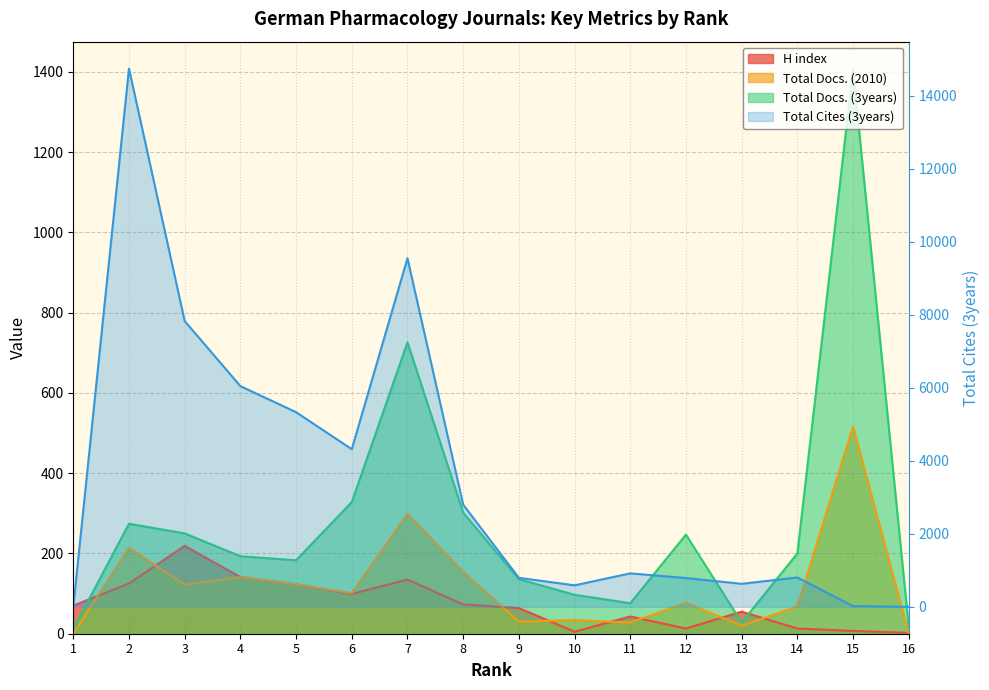

Between 6 and 10, which is larger?

6